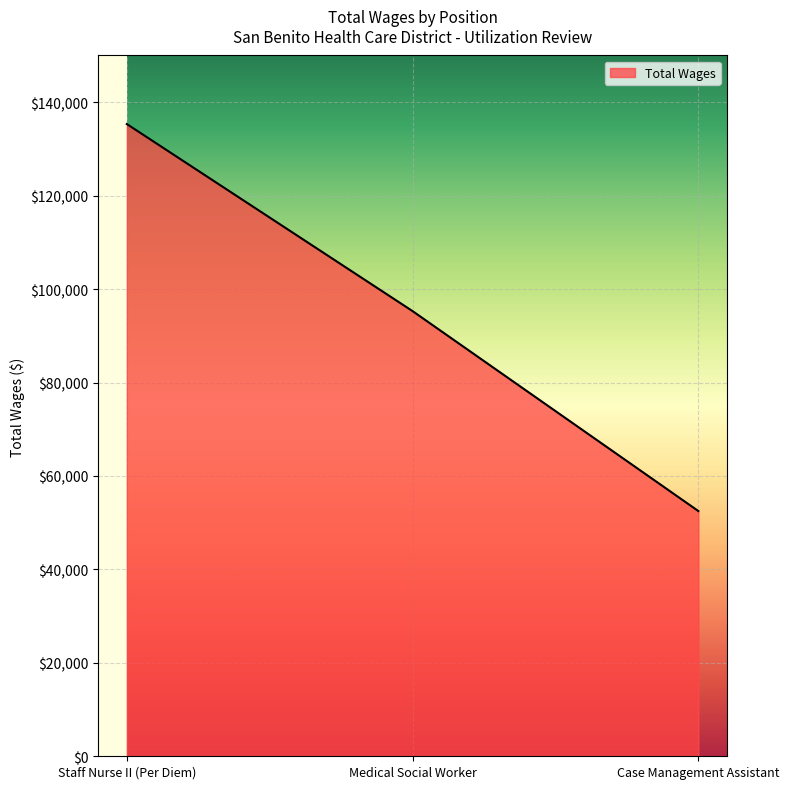

How many lines are shown in the chart?

1